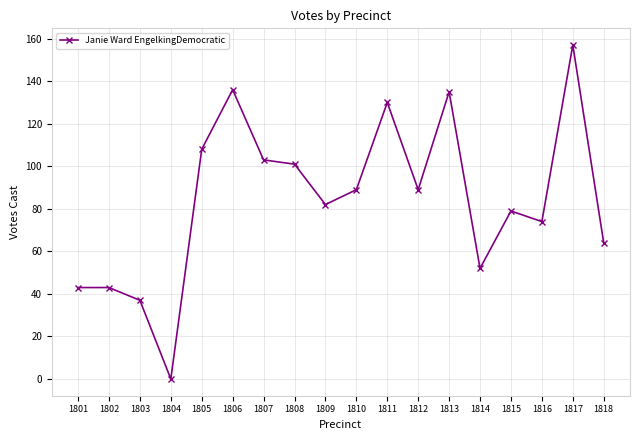

Where is the first local minimum?

1804